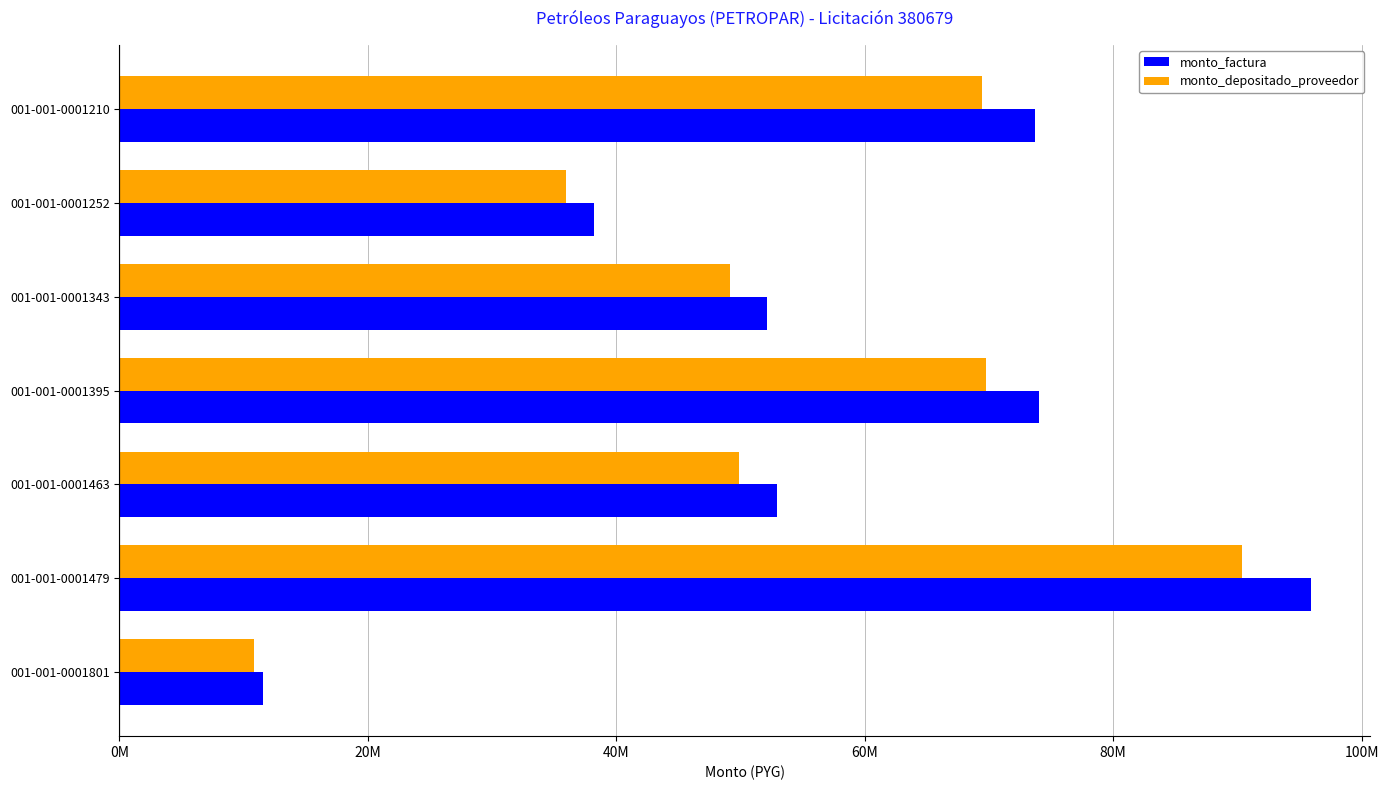

What are all the series names shown in the legend?

monto_factura, monto_depositado_proveedor